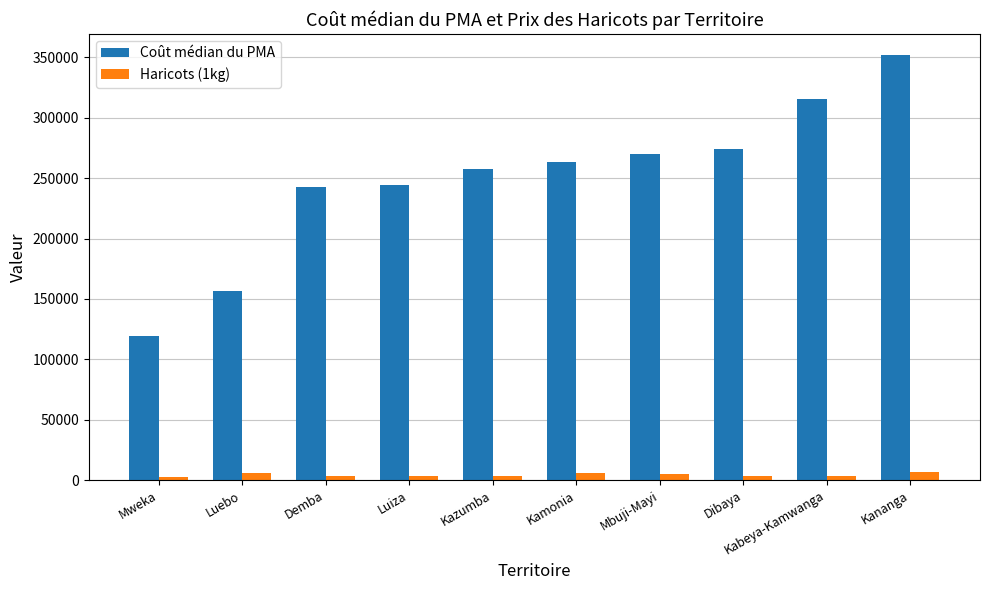

Rank the series by their average value, from lowest to highest.

Haricots (1kg), Coût médian du PMA